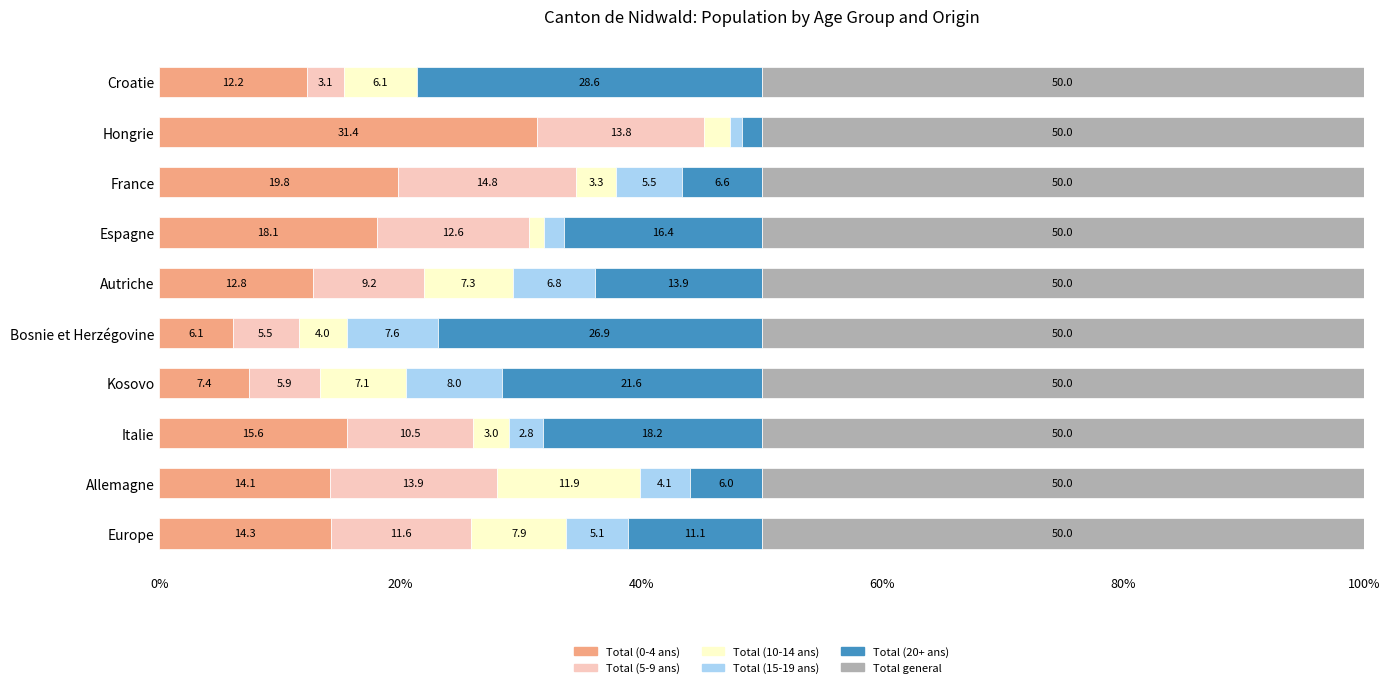

Which category has the highest value in the Total (0-4 ans) series?

Hongrie